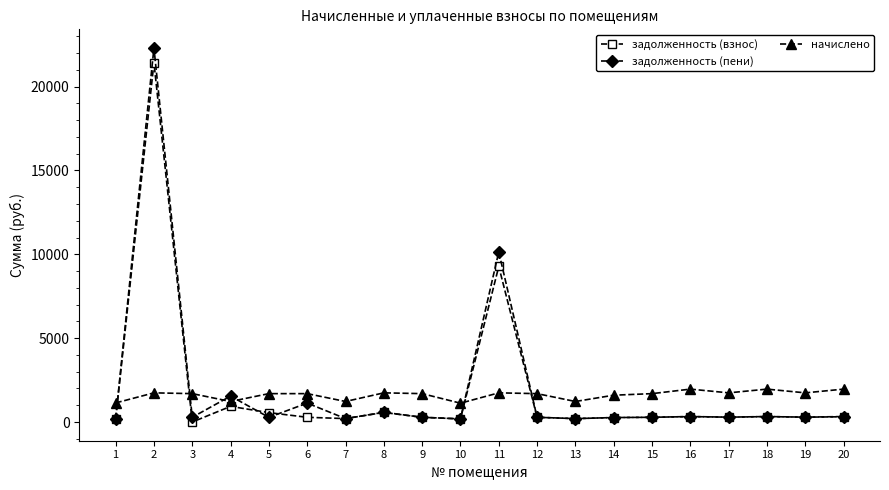

What is the value of the задолженность (пени) point at the 19th from the left?

289.9